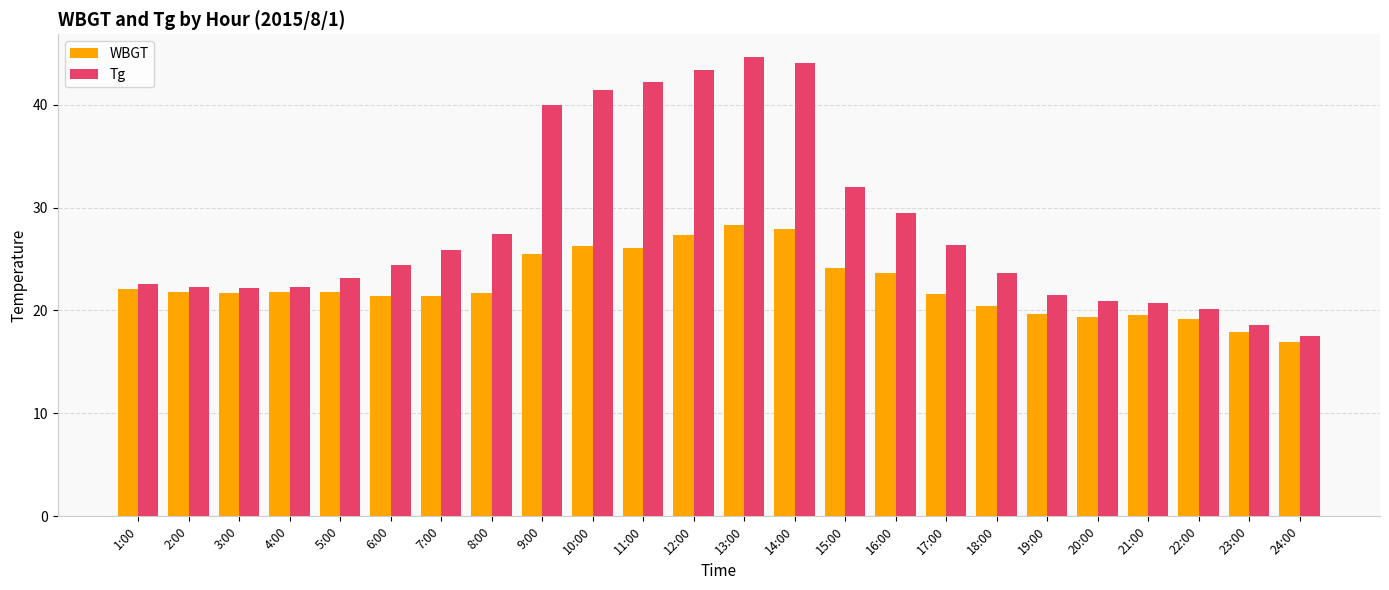

At which category is the sum across all series the highest?

13:00